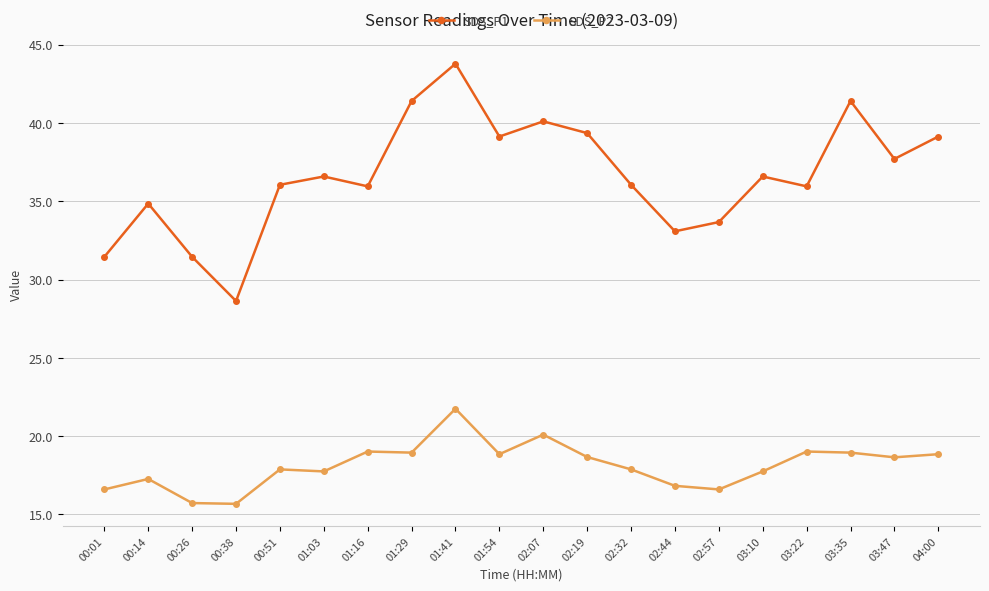

What is the spread (max minus min) of values at 01:54?

20.3